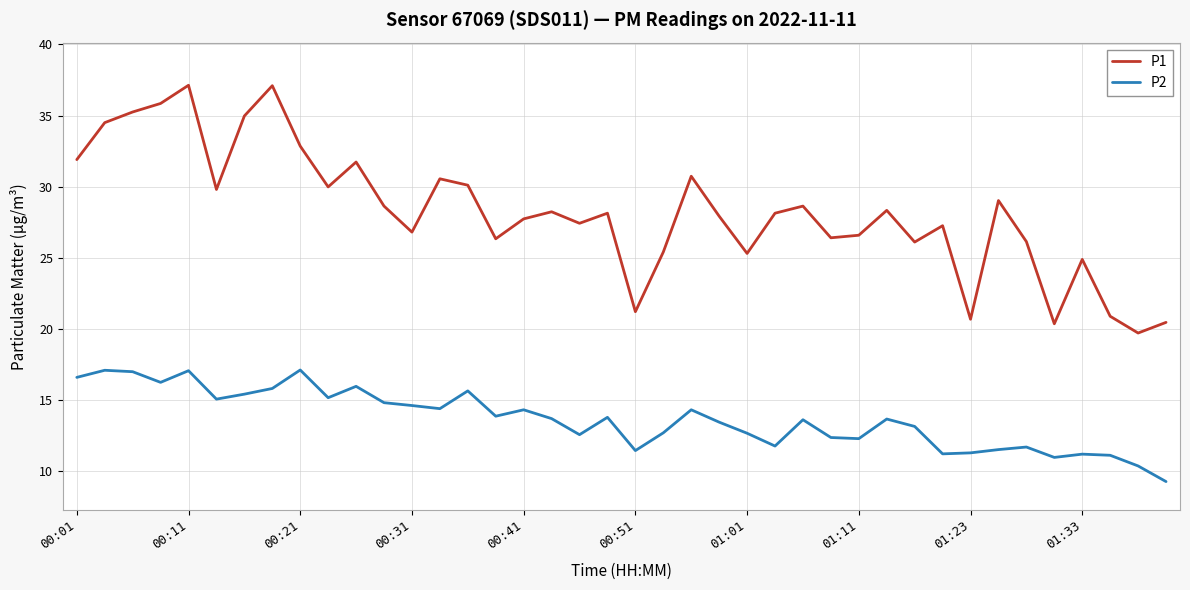

What is the lowest value of the P1 series?

19.7